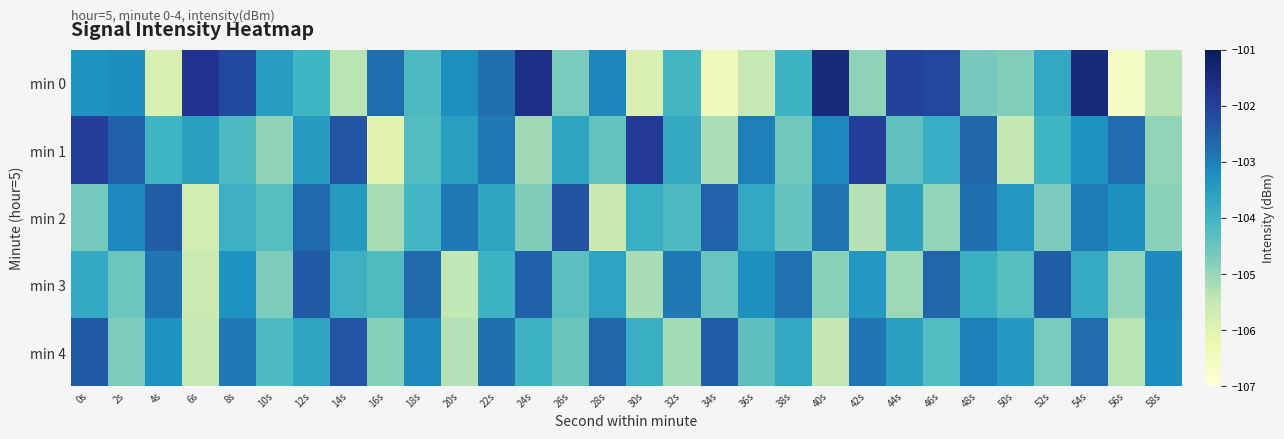

At which category is the sum across all series the highest?

54s